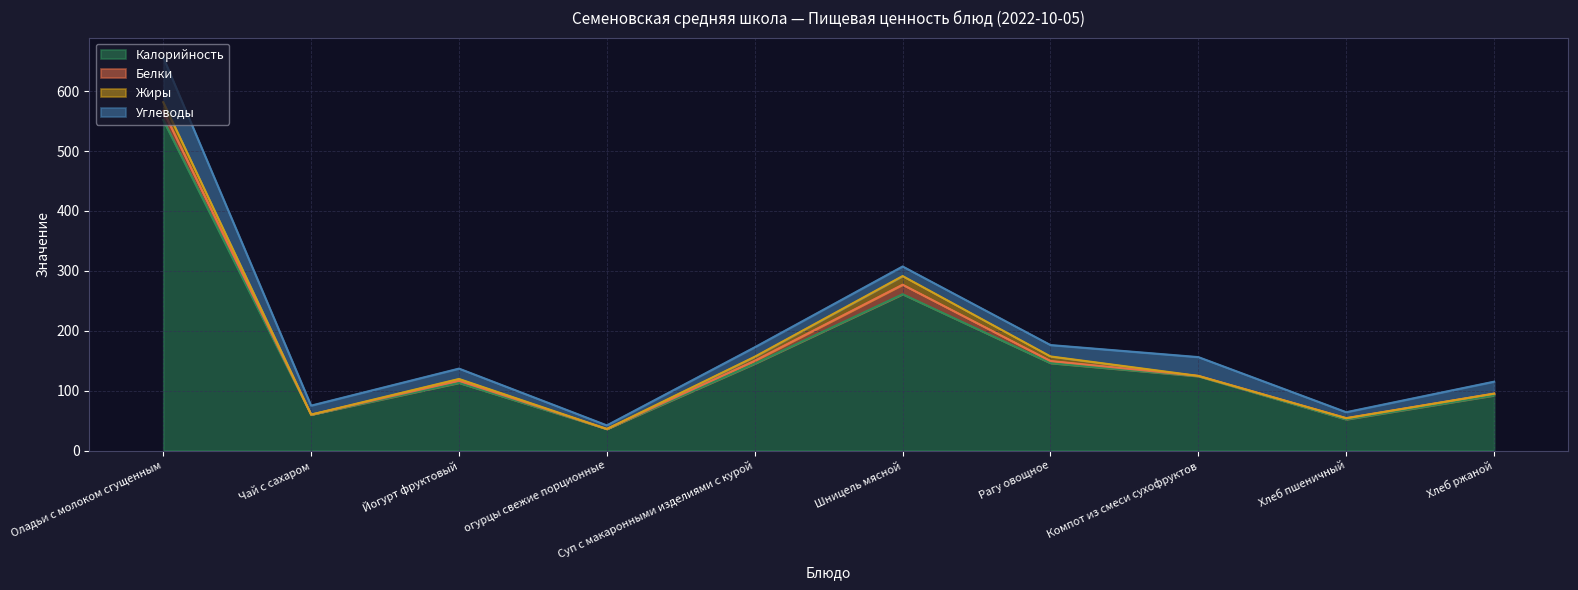

Which has a higher value, Рагу овощное or Шницель мясной?

Шницель мясной